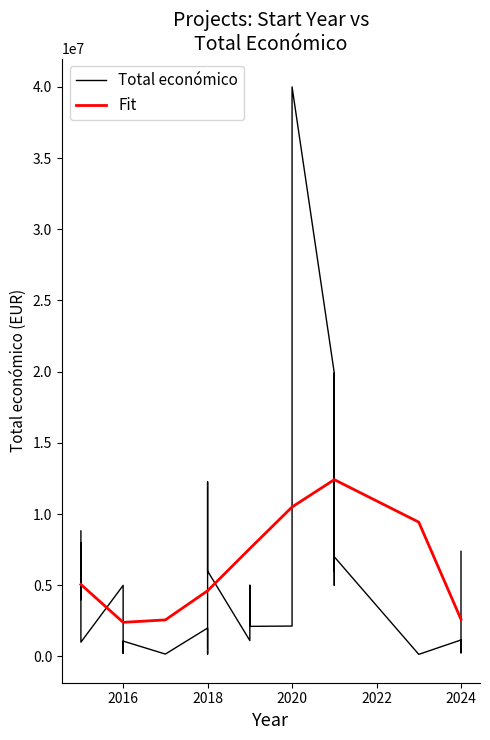

What are all the series names shown in the legend?

Total económico, Fit